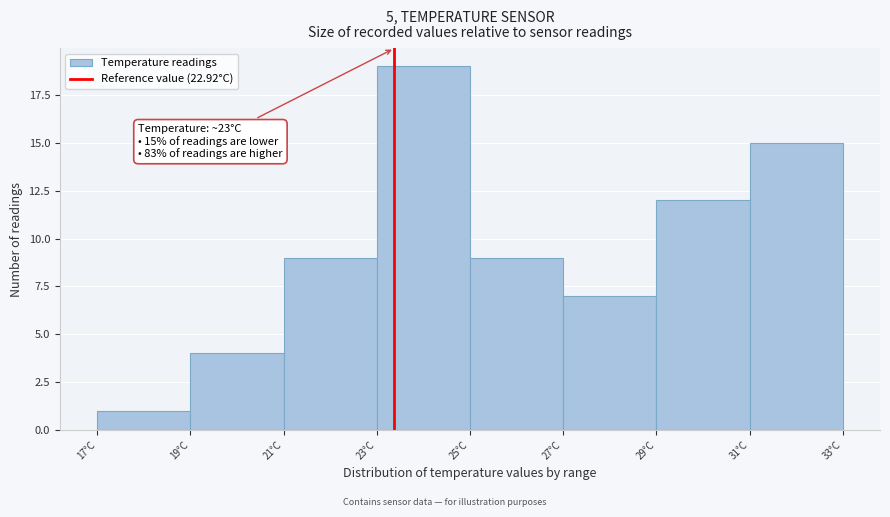

Reading right to left, extract all data points from this chart.

15	12	7	9	19	9	4	1